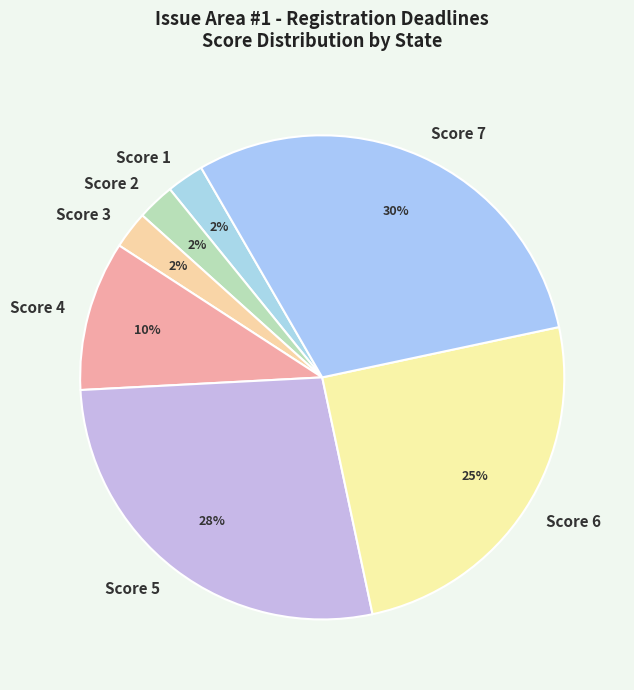

Does Score 4 account for over 50% of the chart?

No